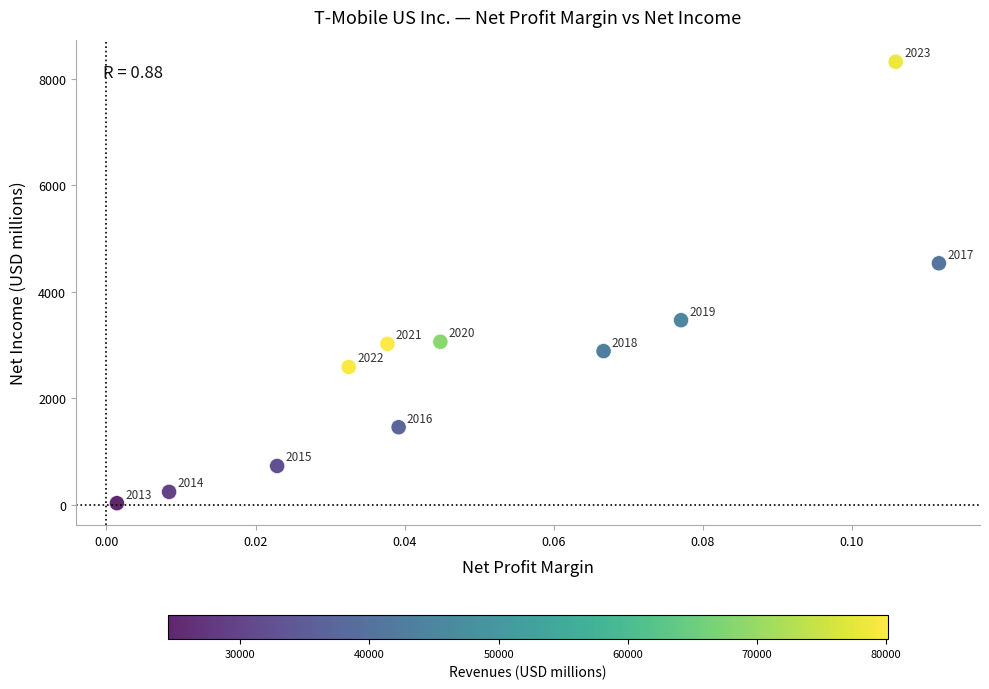

What Y value in the scatter plot is closest to 4176?

4536